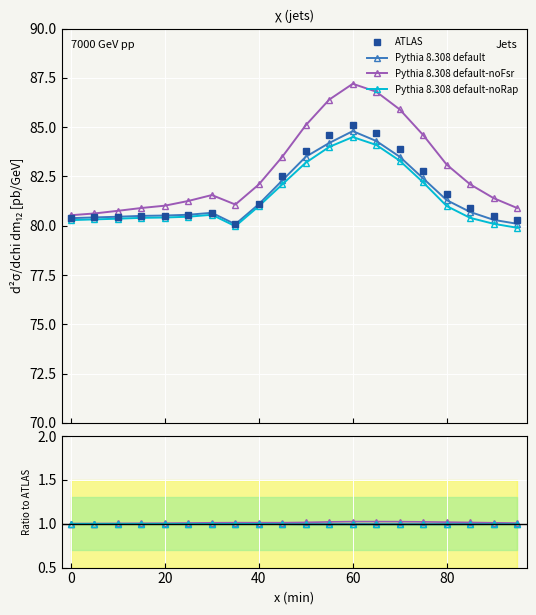

What are all the series names shown in the legend?

ATLAS, Pythia 8.308 default, Pythia 8.308 default-noFsr, Pythia 8.308 default-noRap